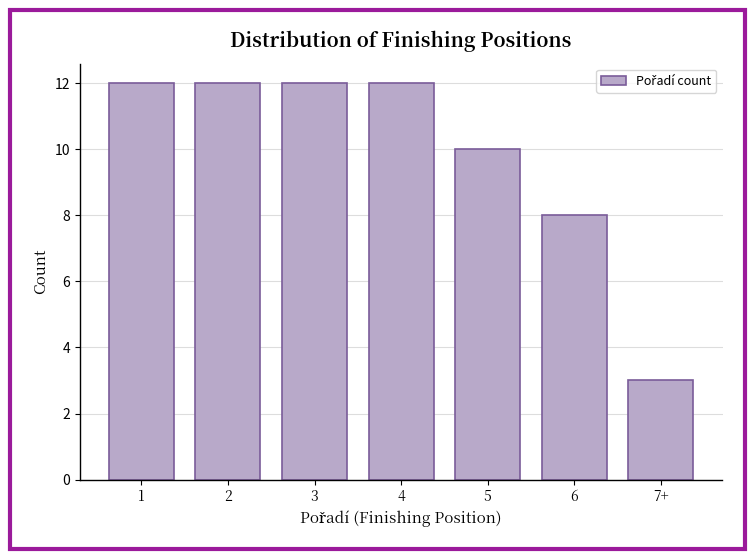

Reading left to right, extract all data points from this chart.

1=12	2=12	3=12	4=12	5=10	6=8	7+=3